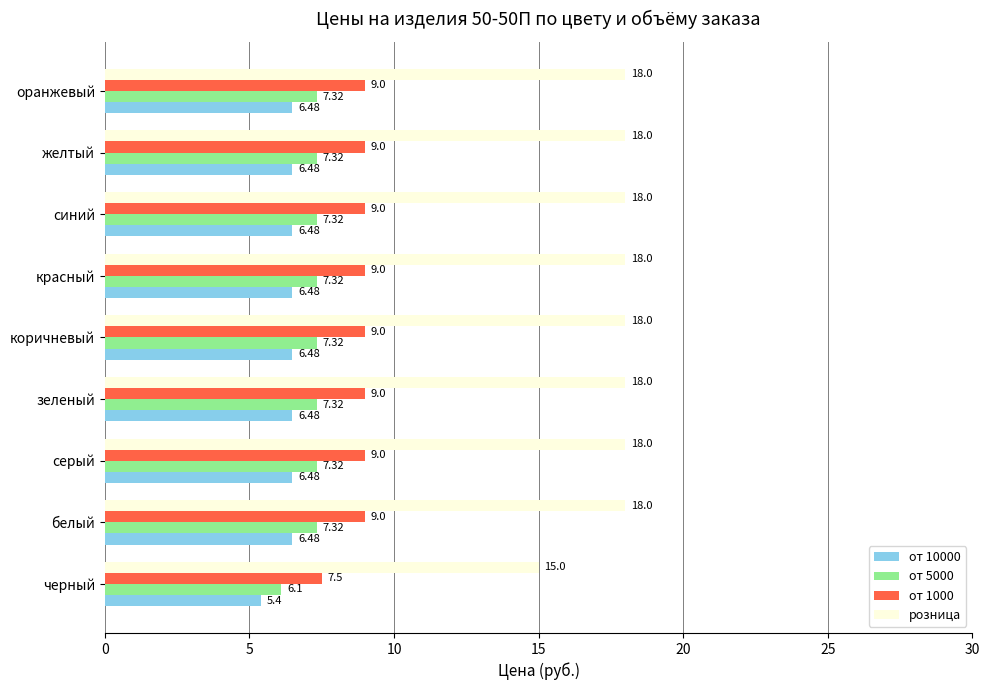

Is the value of от 1000 at желтый greater than the value of от 10000 at желтый?

Yes